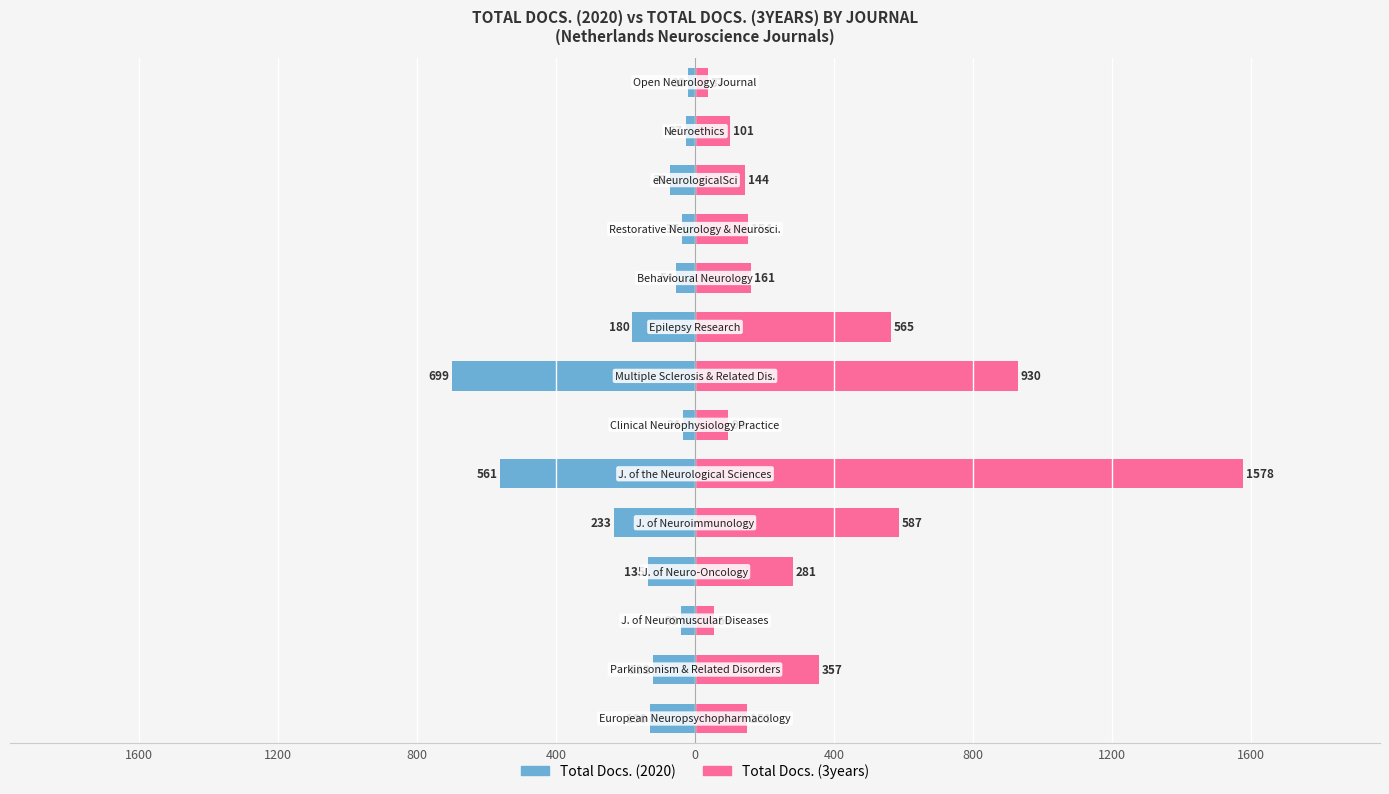

Between 1600 and 800, which series saw the biggest shift?

Total Docs. (3years)